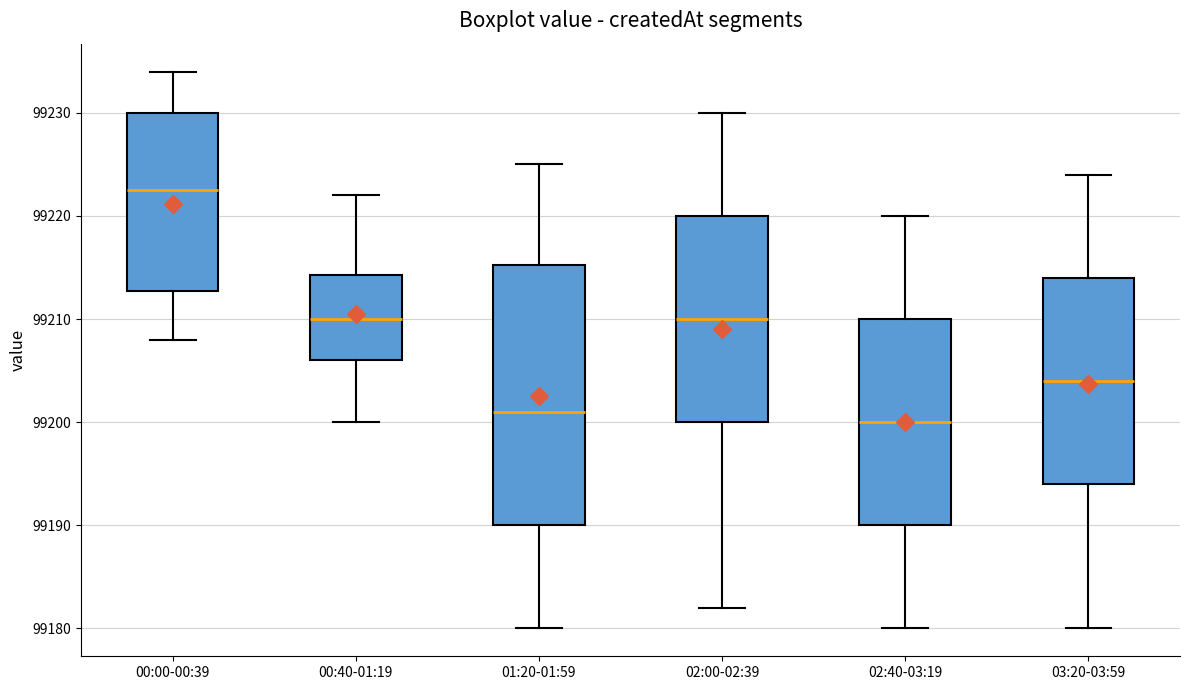

Where does the median line of the box for 03:20-03:59 sit on the y-axis? The values are not printed on the chart, so give them approximately, as read against the axis.

99204